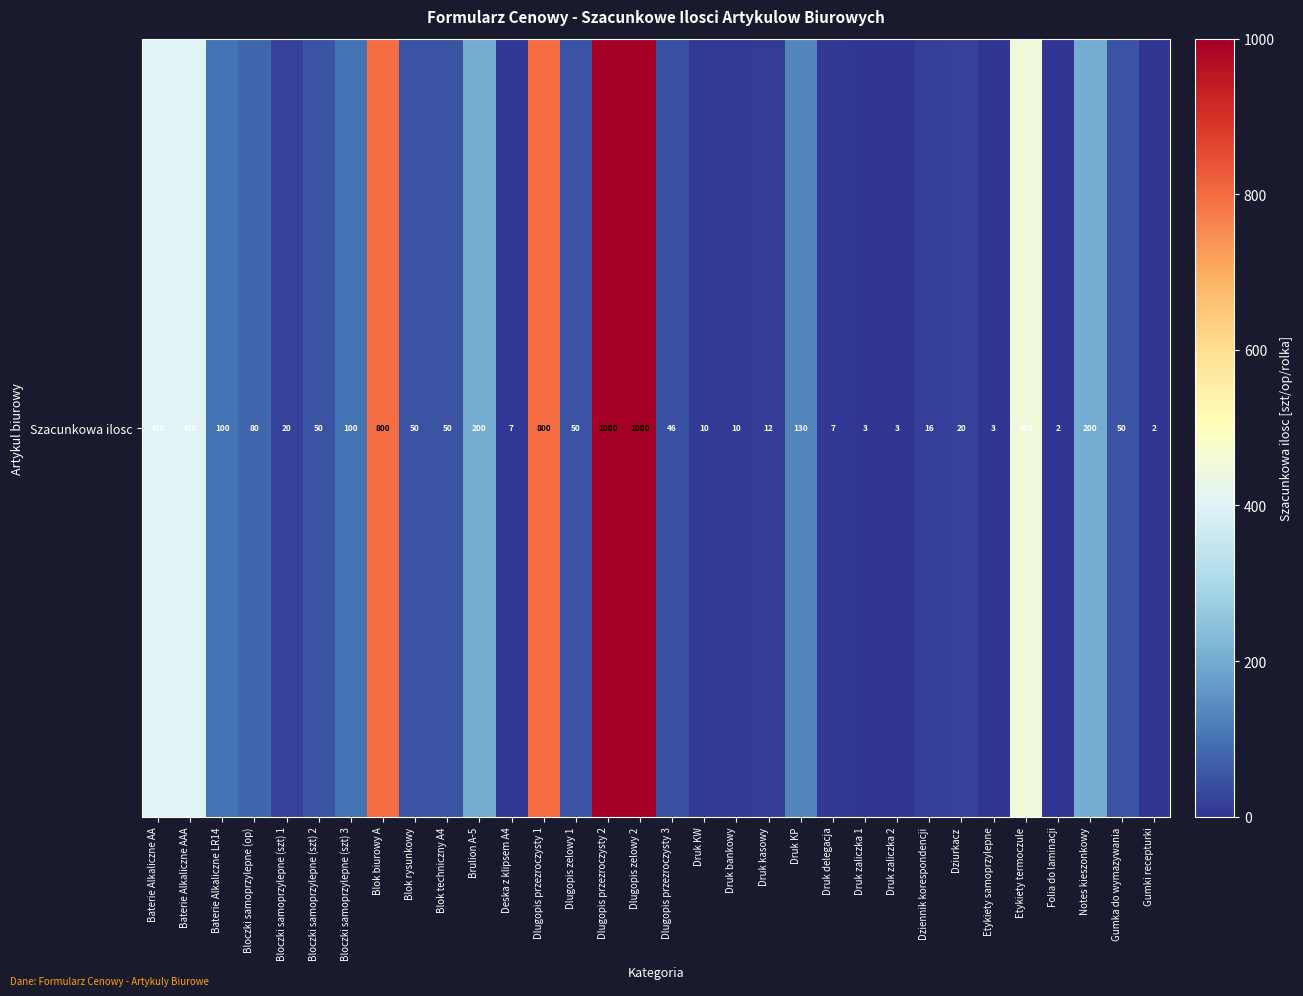

Reading left to right, what are all the values shown in this chart?

400	400	100	80	20	50	100	800	50	50	200	7	800	50	1000	1000	46	10	10	12	130	7	3	3	16	20	3	450	2	200	50	2